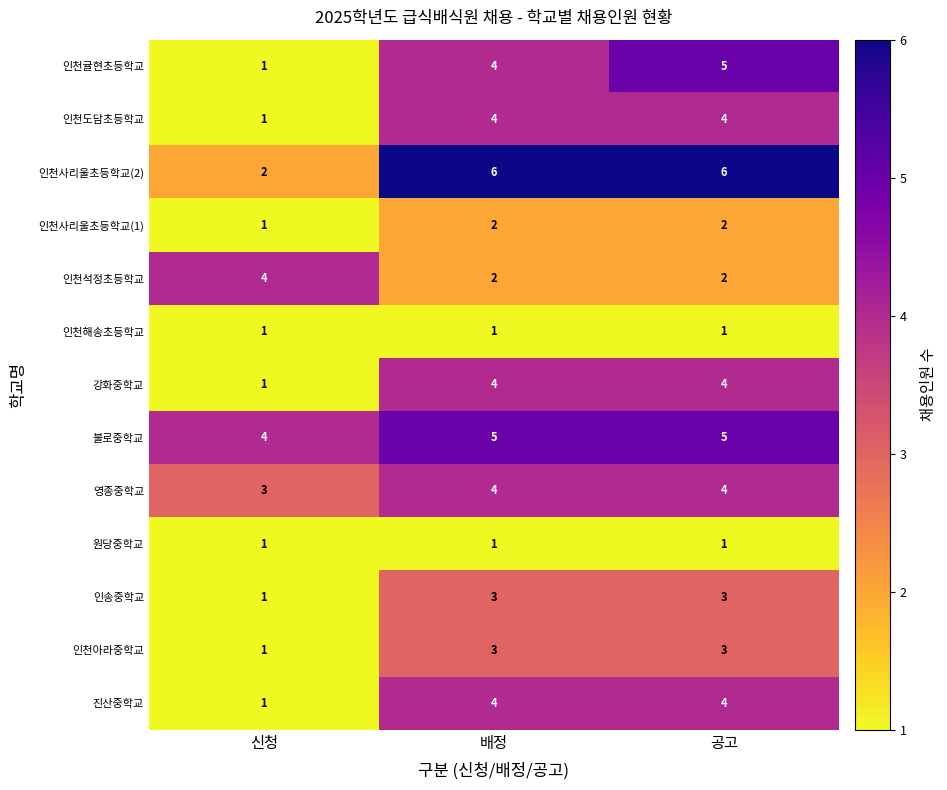

What is the greatest value displayed?

6